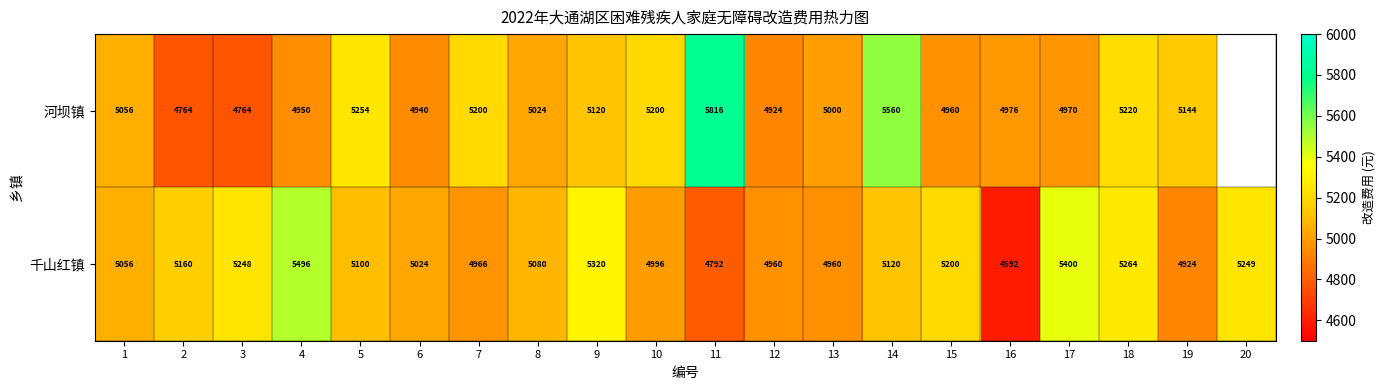

Which has a higher value, 10 or 15?

10